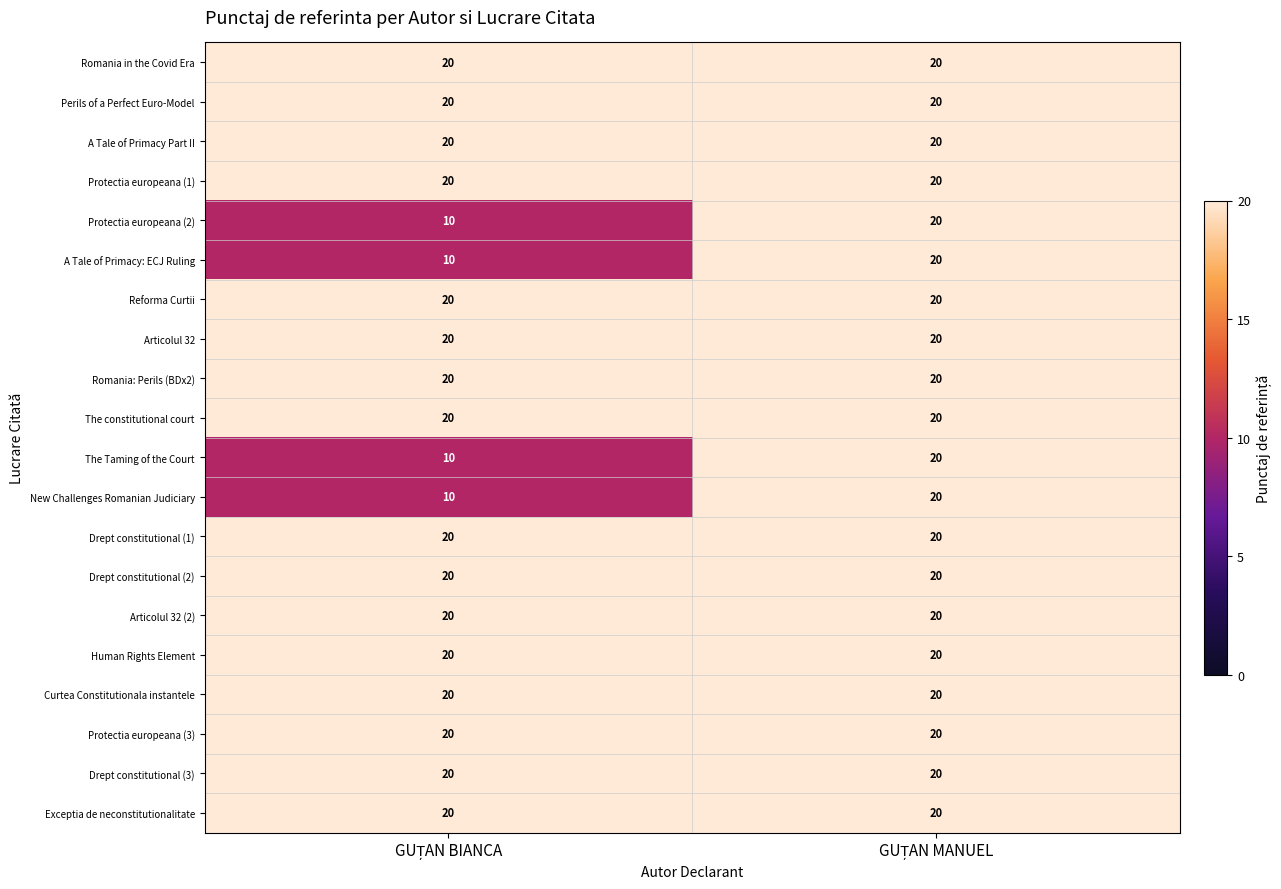

What is the average value of the Curtea Constitutionala instantele series?

20